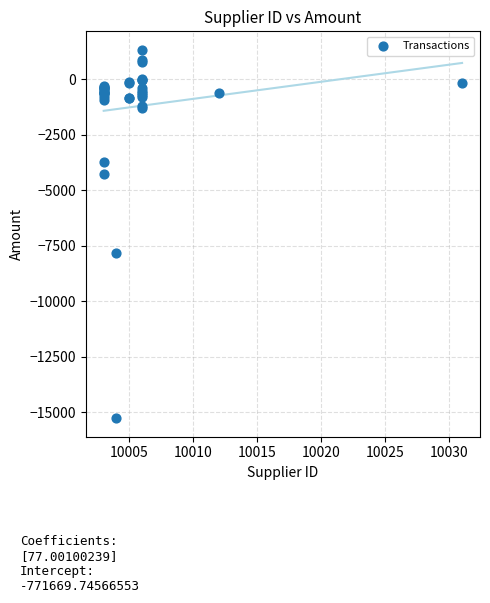

What Y value in the scatter plot is closest to -6980?

-7849.0